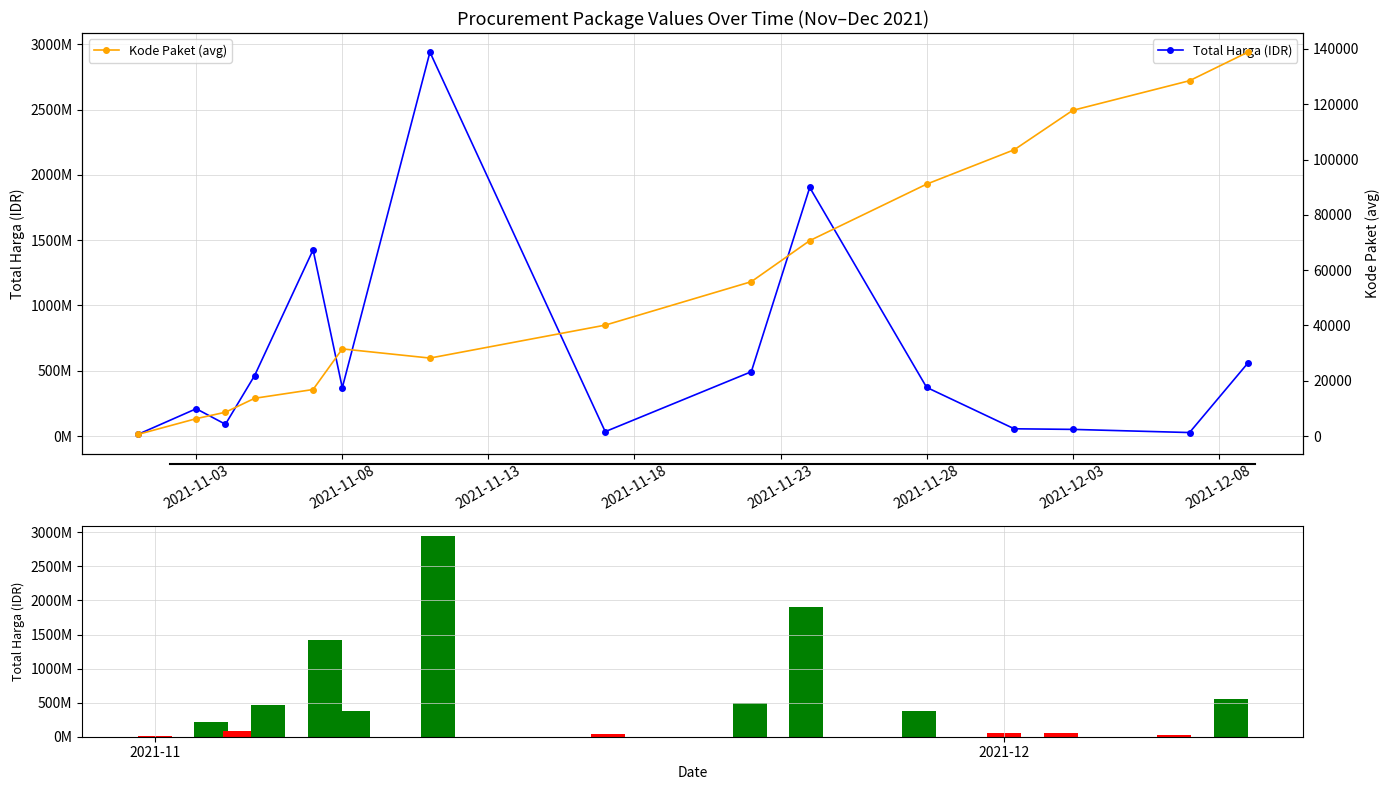

At how many categories does at least one series exceed 2072351687?

1